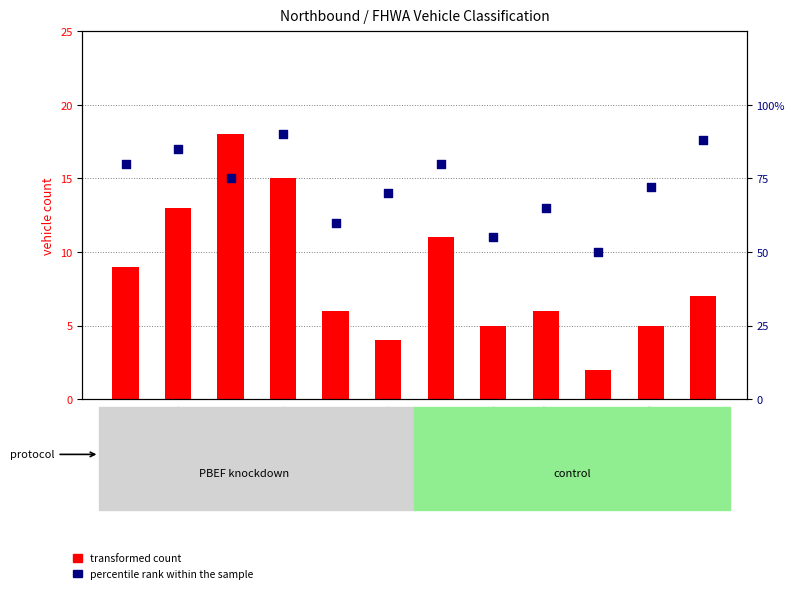

What are all the series names shown in the legend?

transformed count, percentile rank within the sample